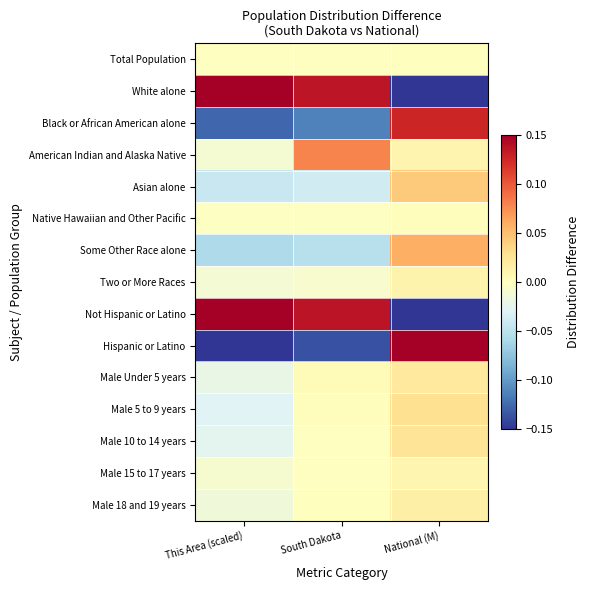

Reading right to left, transcribe all the data shown in this chart.

Total Population: National (M)=0.0	South Dakota=-0.0	This Area (scaled)=-0.0
White alone: National (M)=-0.2	South Dakota=0.1	This Area (scaled)=0.2
Black or African American alone: National (M)=0.1	South Dakota=-0.1	This Area (scaled)=-0.1
American Indian and Alaska Native: National (M)=0.0	South Dakota=0.1	This Area (scaled)=-0.0
Asian alone: National (M)=0.0	South Dakota=-0.0	This Area (scaled)=-0.0
Native Hawaiian and Other Pacific: National (M)=0.0	South Dakota=-0.0	This Area (scaled)=-0.0
Some Other Race alone: National (M)=0.1	South Dakota=-0.1	This Area (scaled)=-0.1
Two or More Races: National (M)=0.0	South Dakota=-0.0	This Area (scaled)=-0.0
Not Hispanic or Latino: National (M)=-0.2	South Dakota=0.1	This Area (scaled)=0.2
Hispanic or Latino: National (M)=0.2	South Dakota=-0.1	This Area (scaled)=-0.2
Male Under 5 years: National (M)=0.0	South Dakota=0.0	This Area (scaled)=-0.0
Male 5 to 9 years: National (M)=0.0	South Dakota=0.0	This Area (scaled)=-0.0
Male 10 to 14 years: National (M)=0.0	South Dakota=-0.0	This Area (scaled)=-0.0
Male 15 to 17 years: National (M)=0.0	South Dakota=-0.0	This Area (scaled)=-0.0
Male 18 and 19 years: National (M)=0.0	South Dakota=0.0	This Area (scaled)=-0.0